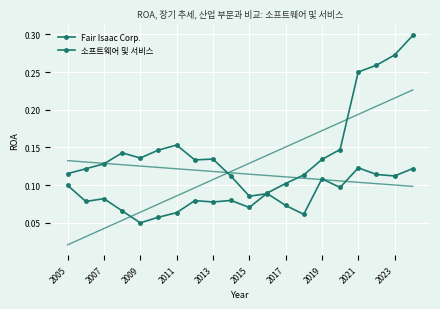

What is the average value of the 소프트웨어 및 서비스 series?

0.1